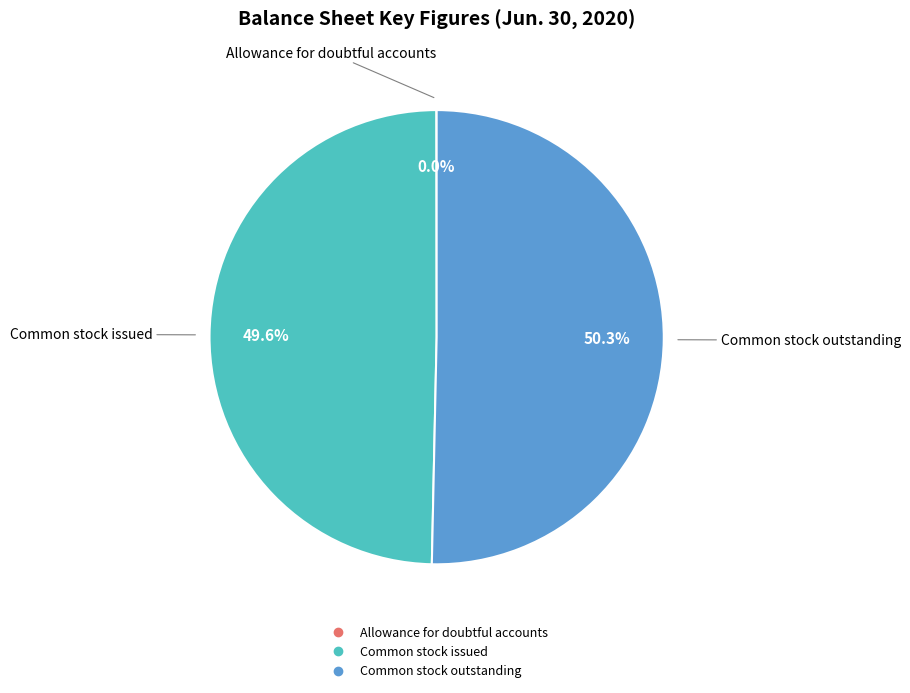

Combined, do Common stock outstanding and Common stock issued account for over 50%?

Yes